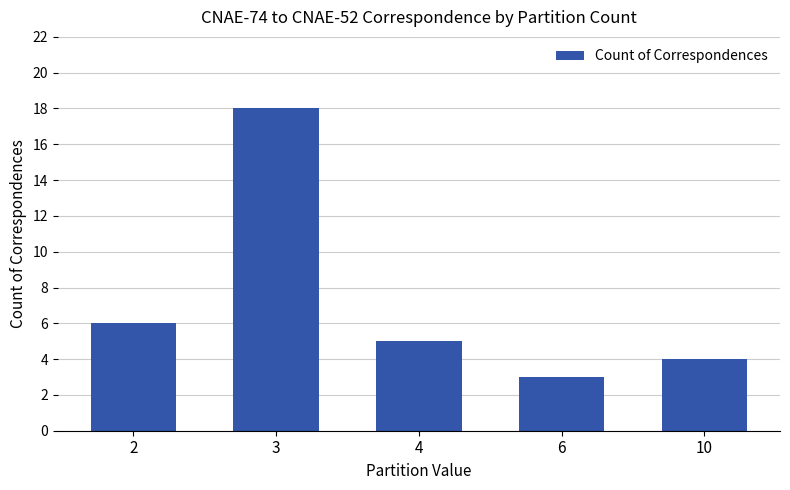

How many bars are there in total?

5